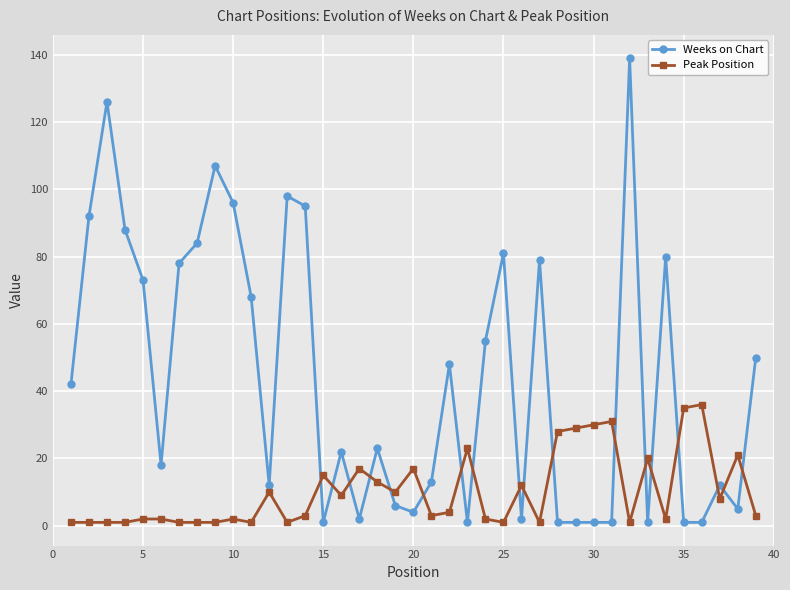

Rank the series by their average value, from lowest to highest.

Peak Position, Weeks on Chart